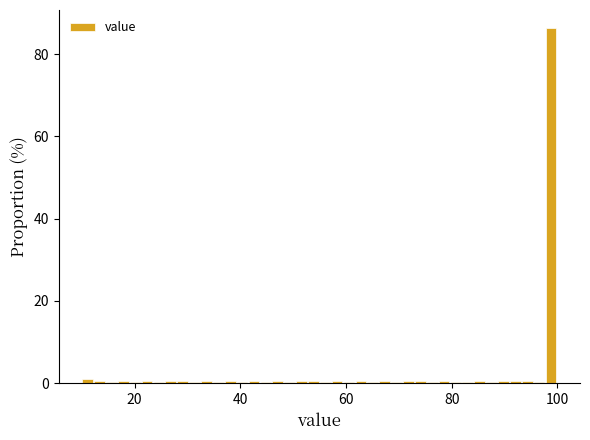

Read against the x-axis, roughly where is the centre of the tallest bar?

98